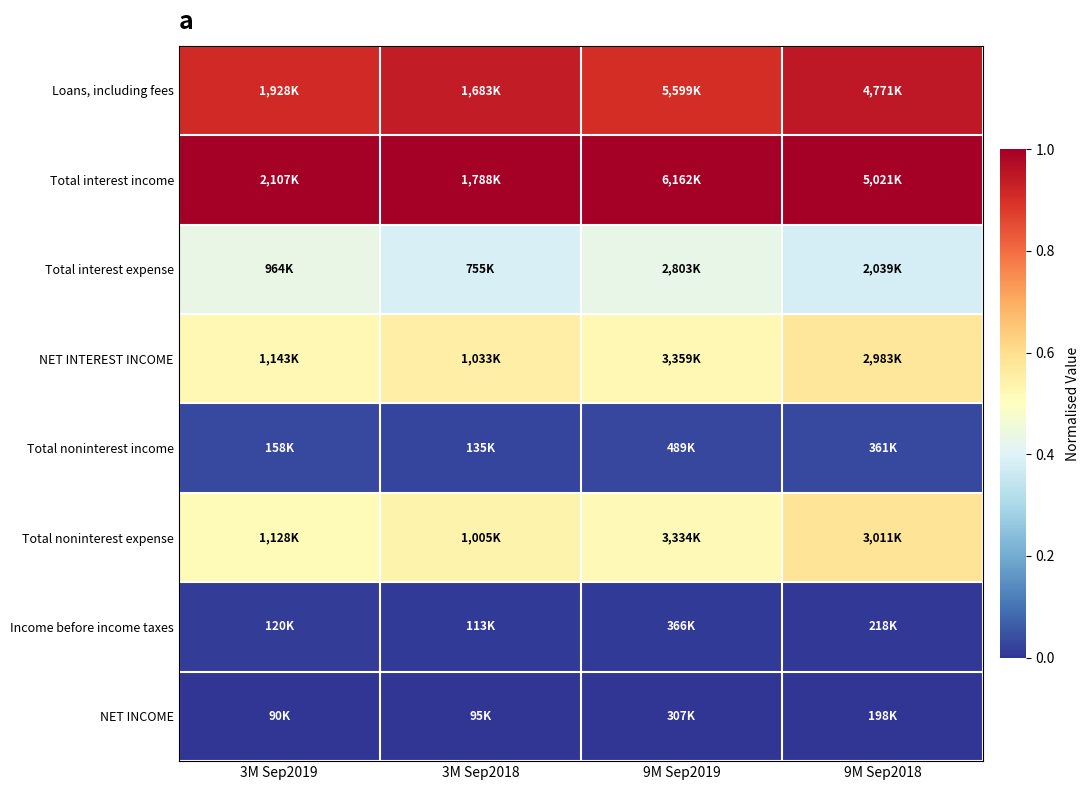

What is the total value across all series at 3M Sep2018?

3.5